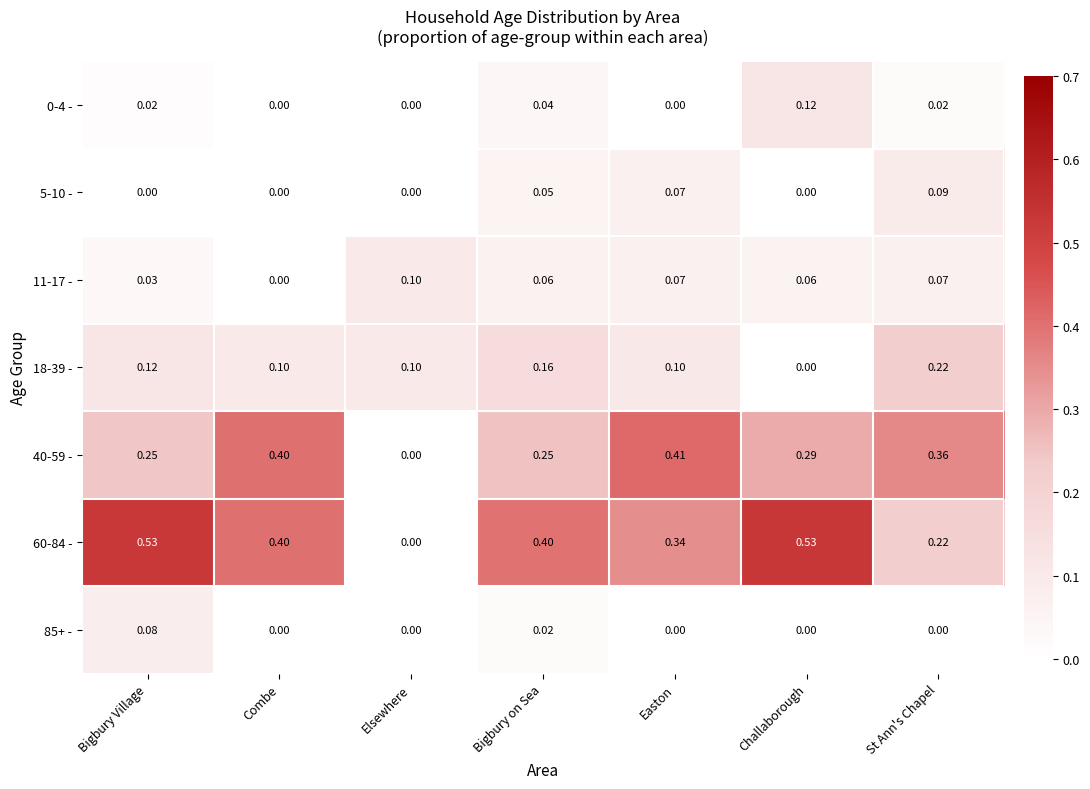

Is the value of 18-39 - at St Ann's Chapel greater than the value of 11-17 - at Bigbury on Sea?

Yes